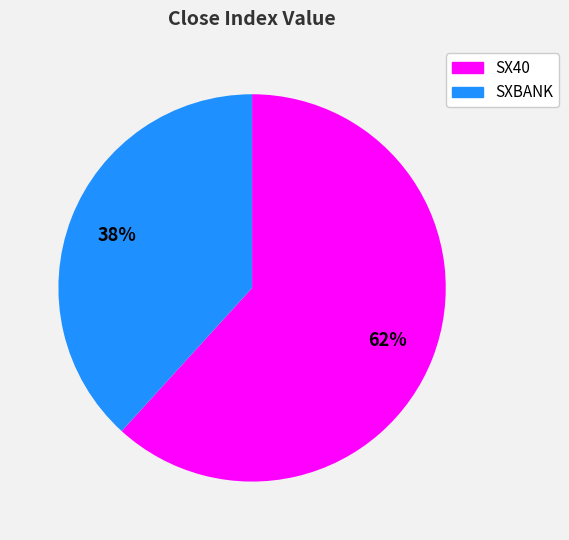

Which has a higher value, SXBANK or SX40?

SX40